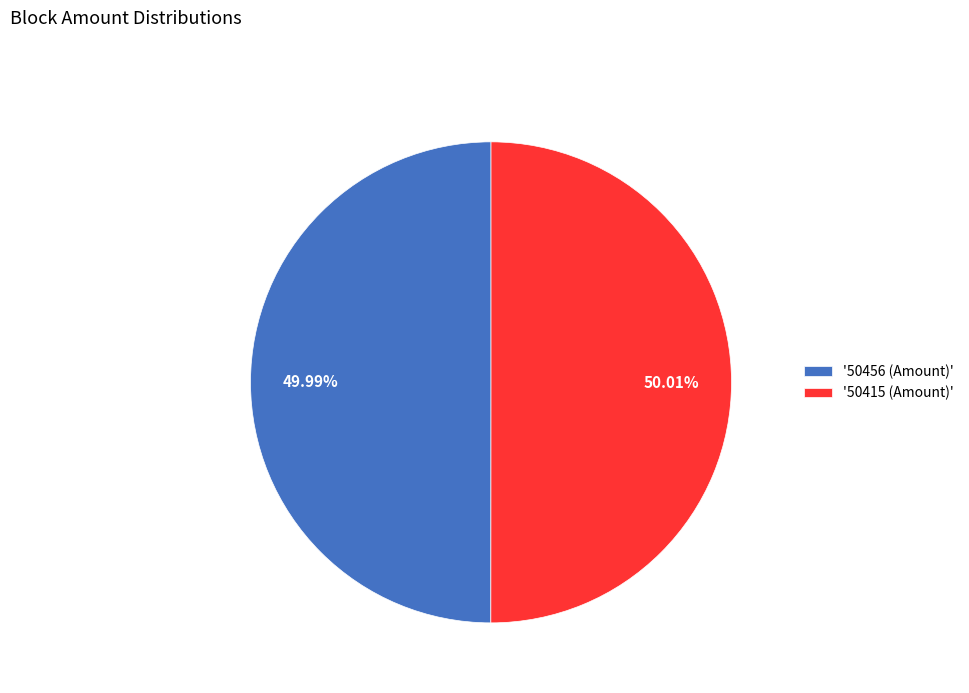

Do '50456 (Amount)' and '50415 (Amount)' together represent more than half of the pie?

Yes